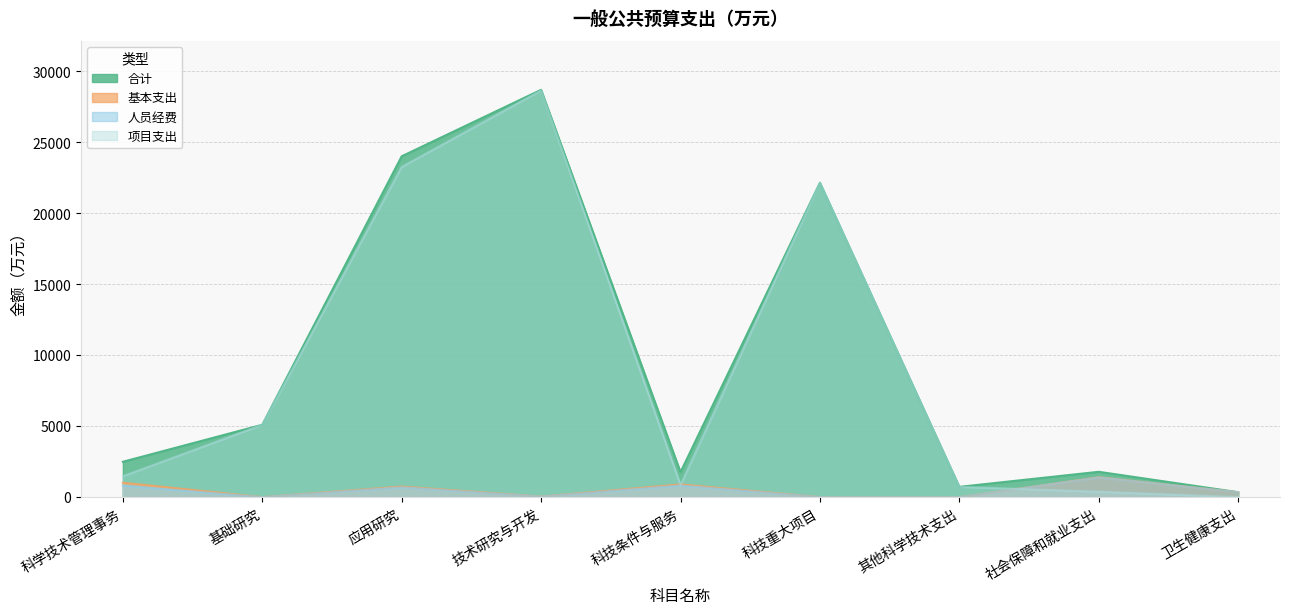

What is the maximum value for 基本支出?

1403.3